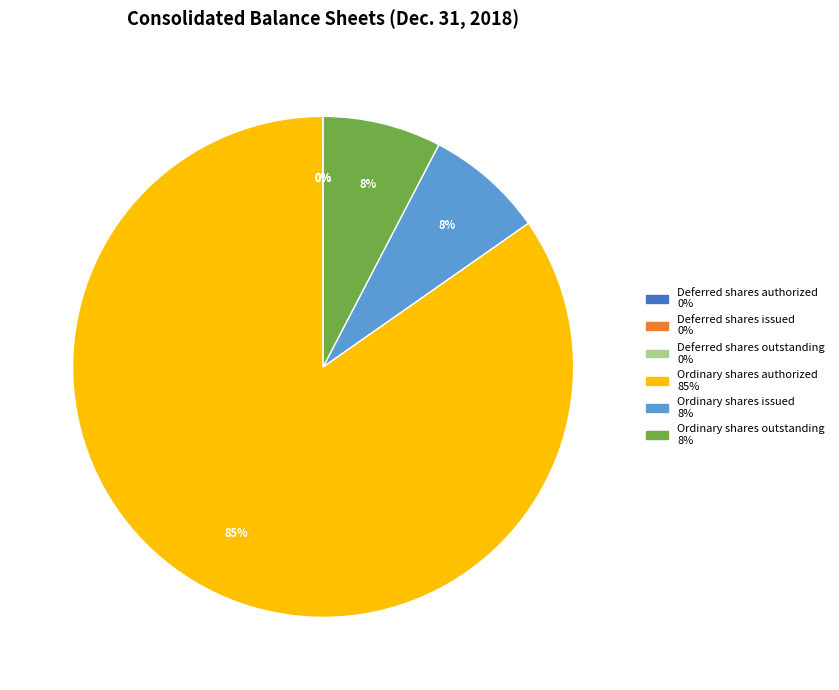

Which has a higher value, Ordinary shares authorized or Ordinary shares outstanding?

Ordinary shares authorized